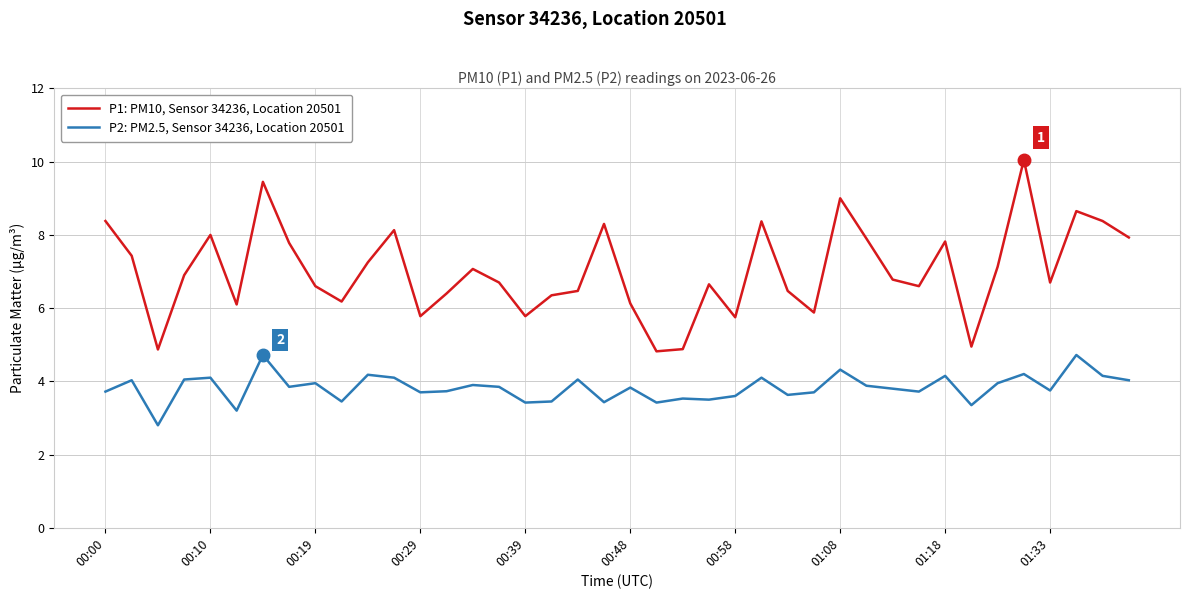

How many values in the P2: PM2.5, Sensor 34236, Location 20501 series are below 3?

1